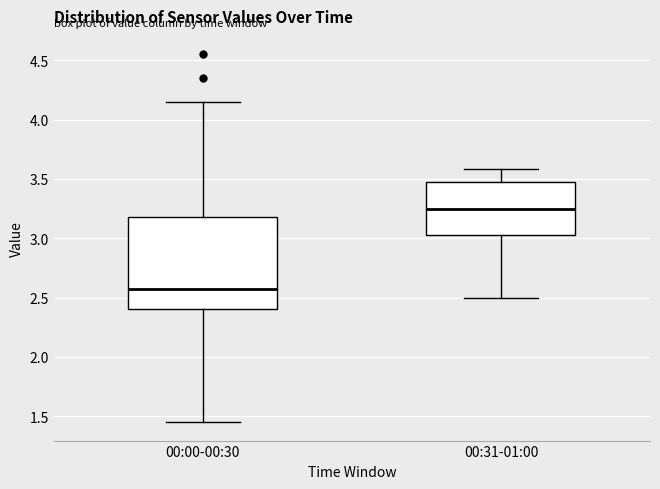

Which box's median line is the lowest?

00:00-00:30